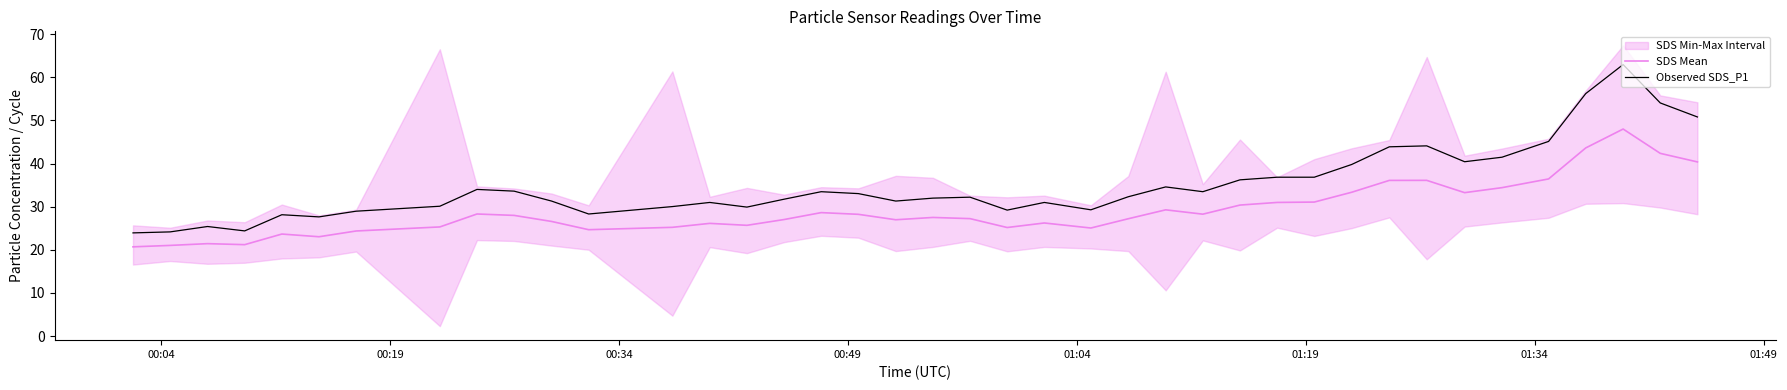

Reading left to right, what are all the values shown in this chart?

SDS Mean: 20.7	21.0	21.4	21.2	23.6	23.0	24.4	25.3	28.3	28.0	26.6	24.7	25.2	26.1	25.7	27.0	28.6	28.2	27.0	27.5	27.2	25.2	26.2	25.0	27.2	29.3	28.3	30.4	31.0	31.1	33.3	36.1	36.1	33.2	34.4	36.4	43.6	48.0	42.4	40.4
Observed SDS_P1: 23.9	24.1	25.4	24.4	28.1	27.6	28.9	30.1	34.0	33.6	31.3	28.3	30.0	31.0	29.9	31.7	33.5	33.0	31.3	32.0	32.2	29.2	31.0	29.3	32.3	34.6	33.5	36.2	36.8	36.8	39.8	43.9	44.1	40.4	41.5	45.1	56.2	63.0	54.0	50.8